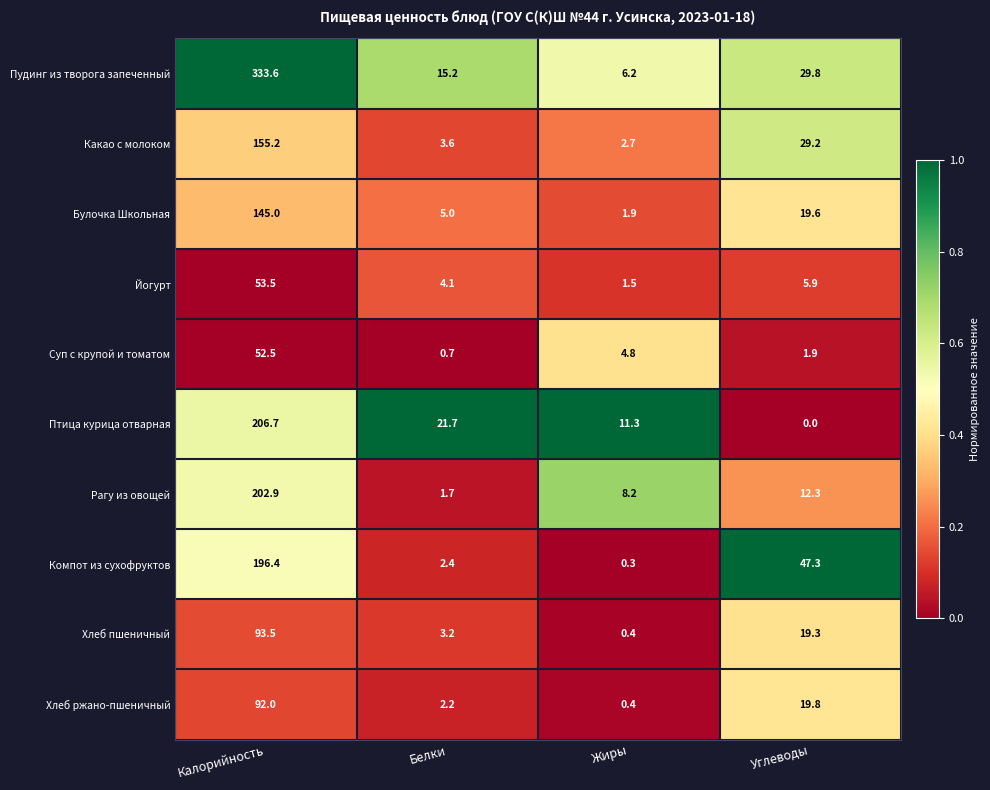

Which category has the highest value in the Птица курица отварная series?

Калорийность